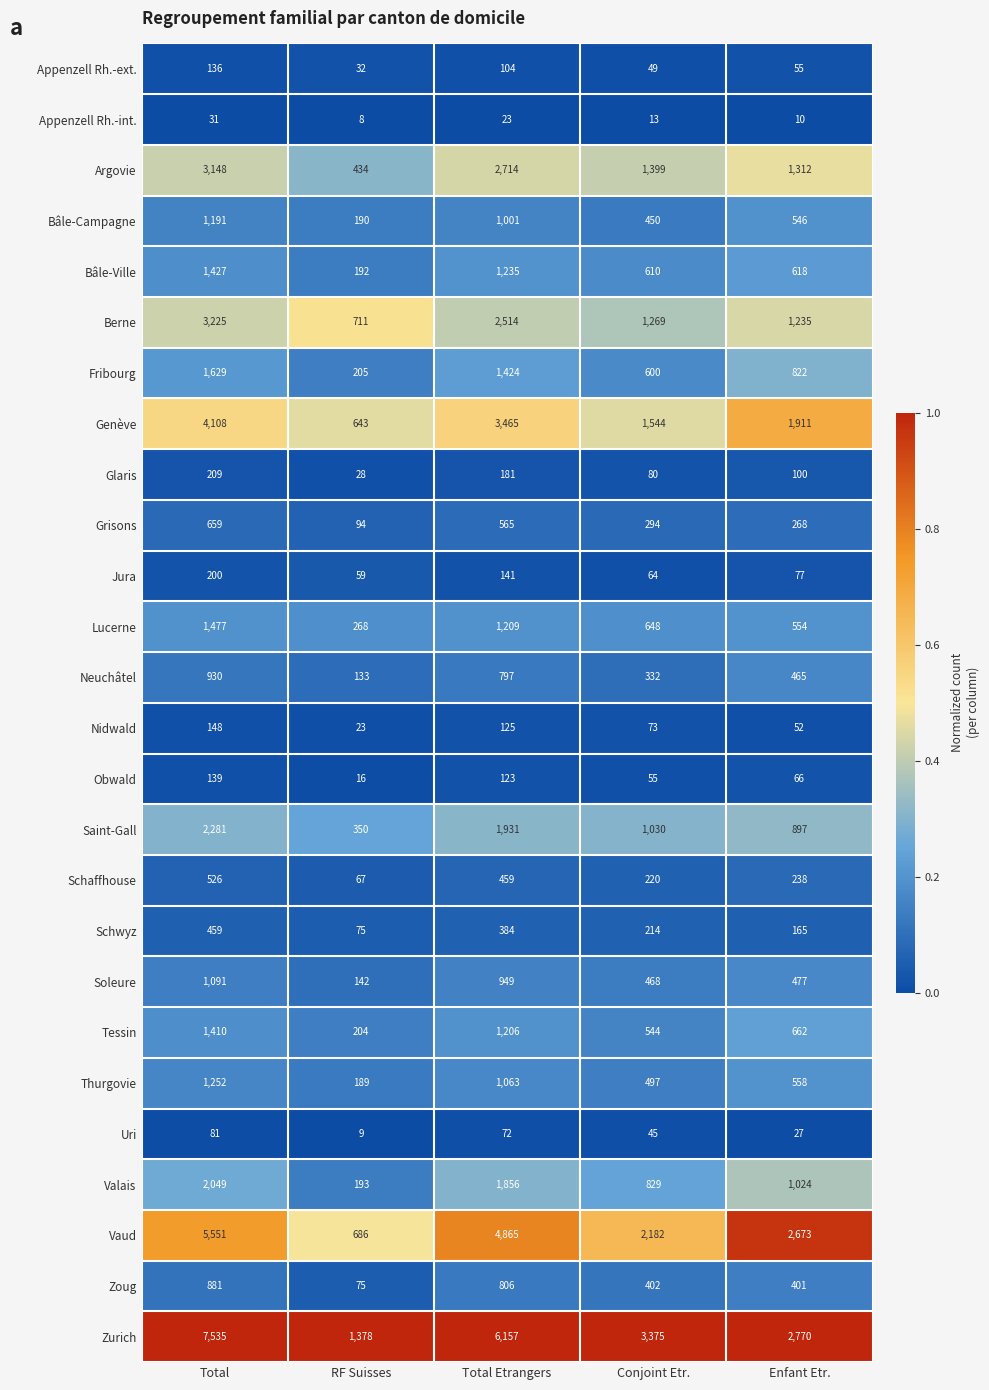

Is it true that Tessin equals 204 at RF Suisses?

True